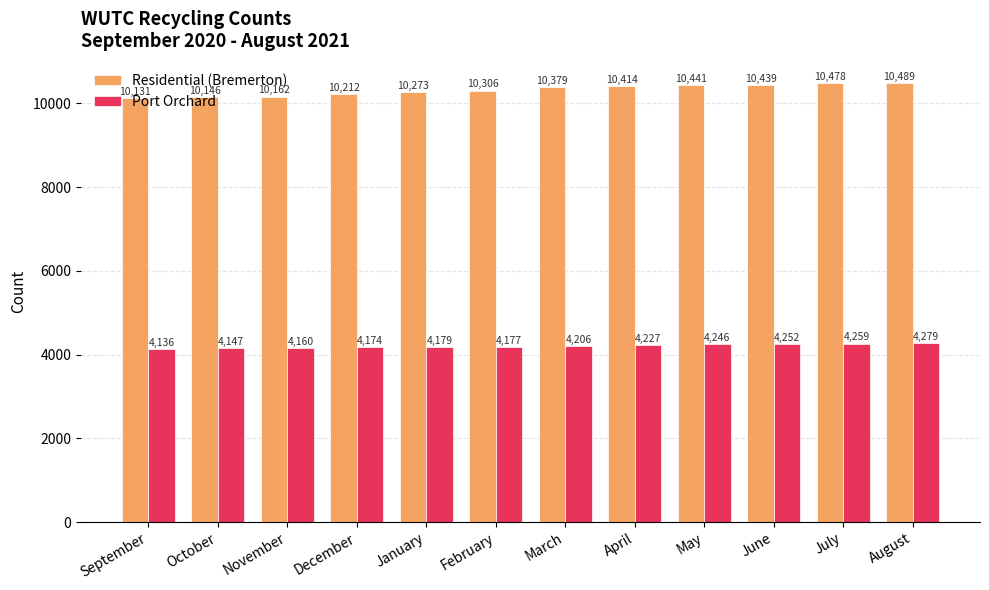

What is the label of the 6th bar from the right?

March